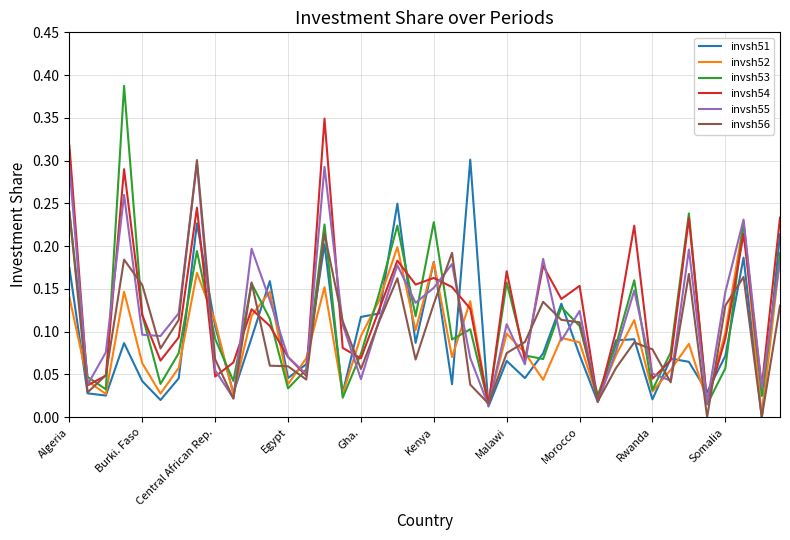

Which series has the largest total across all categories?

invsh54